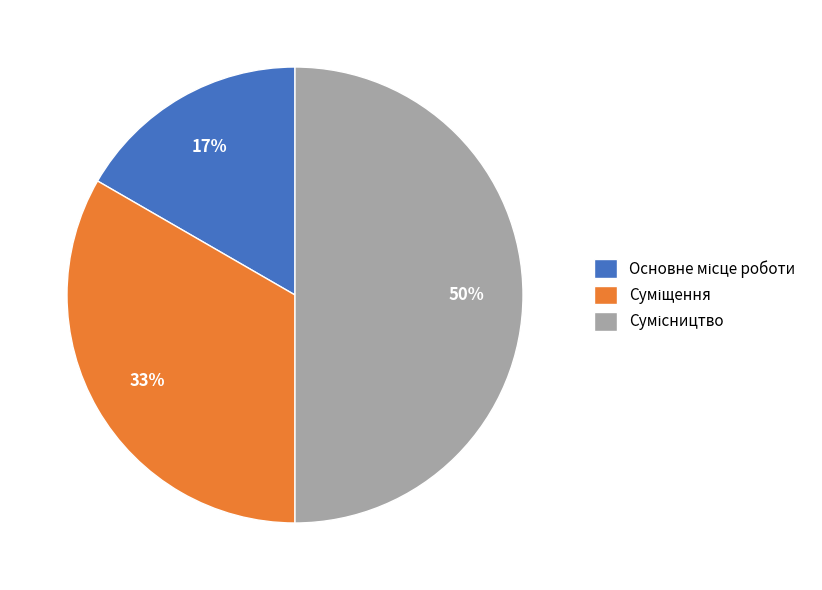

To the nearest percent, what is the difference between the largest and smallest slice percentages?

33%